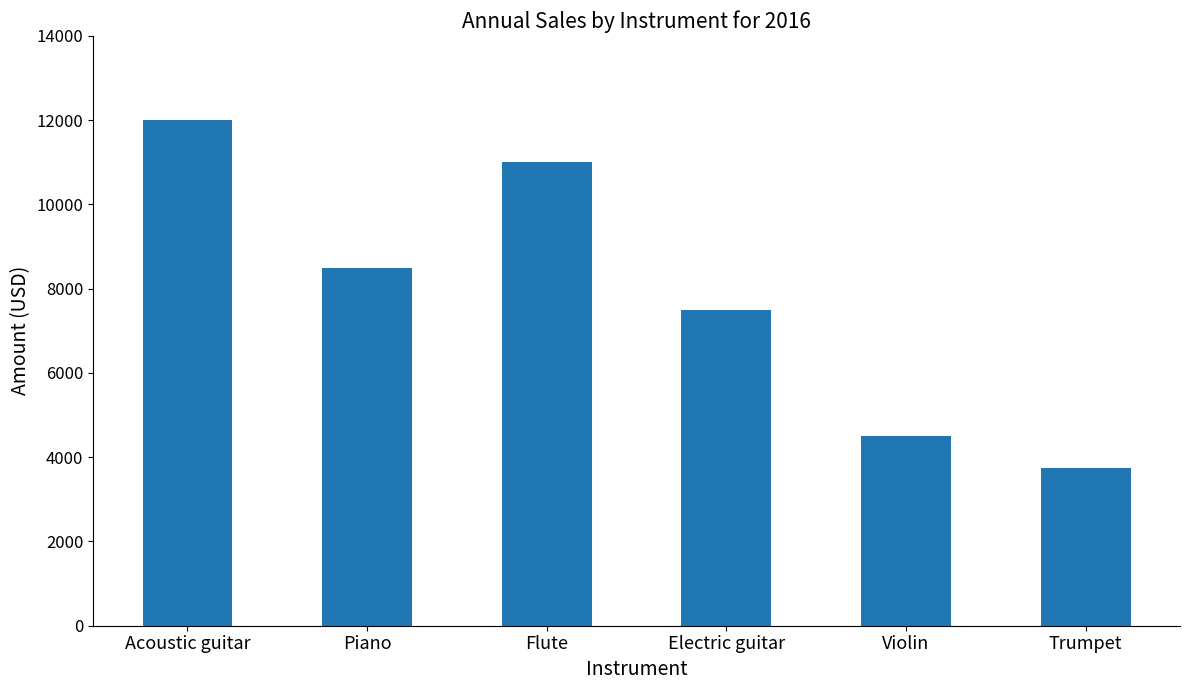

Which category has the lowest value across all series?

Trumpet